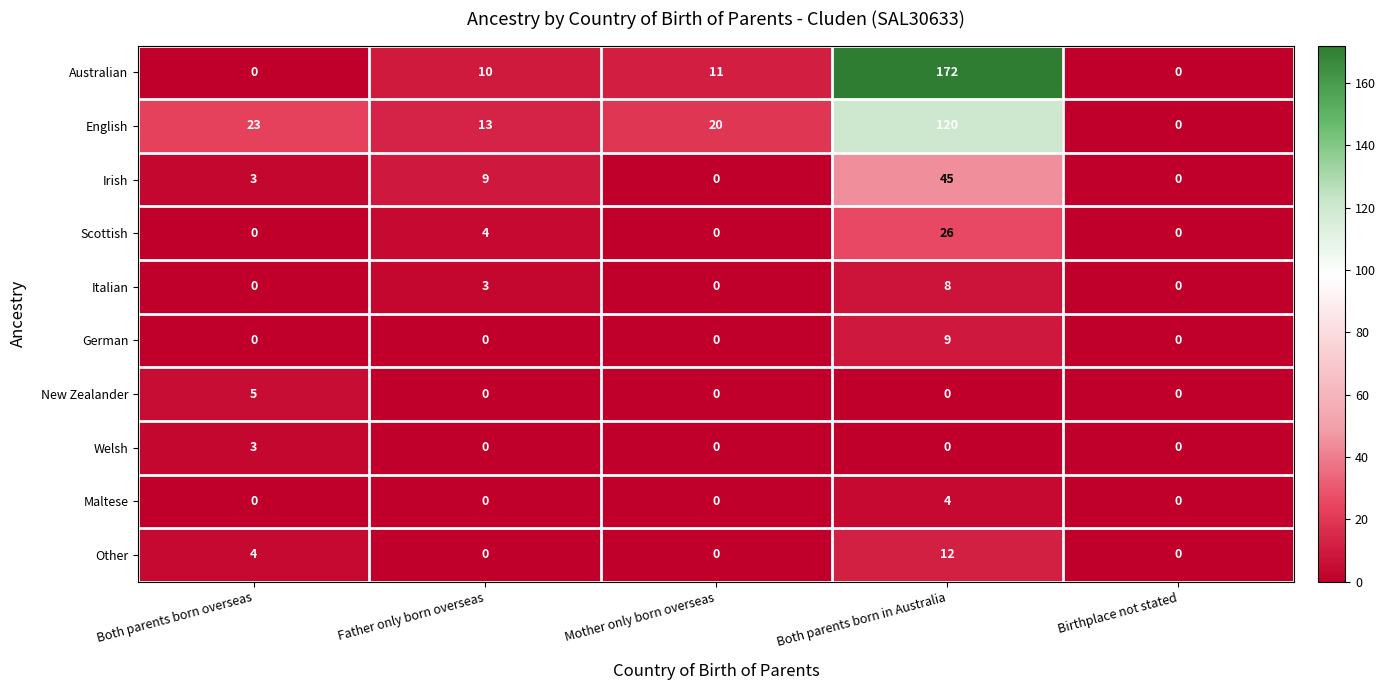

At which category is the sum across all series the highest?

Both parents born in Australia